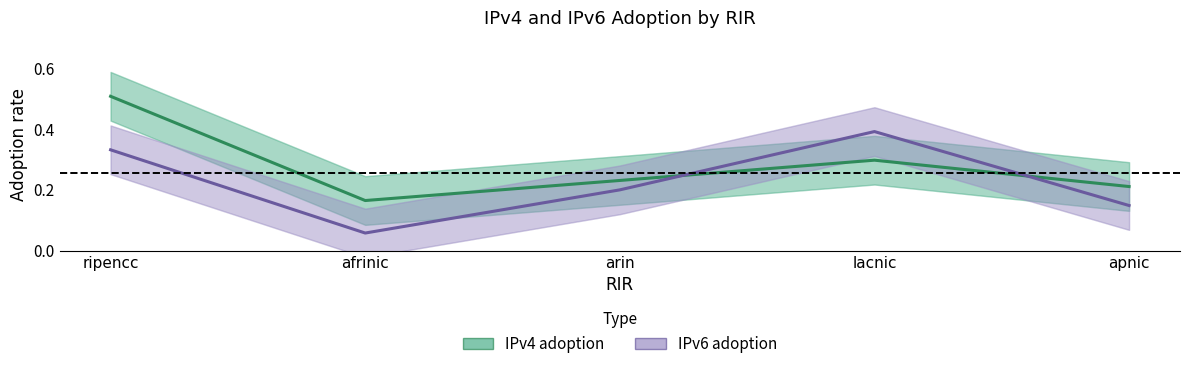

True or false: IPv6 adoption has a value of 0.1 at arin.

False